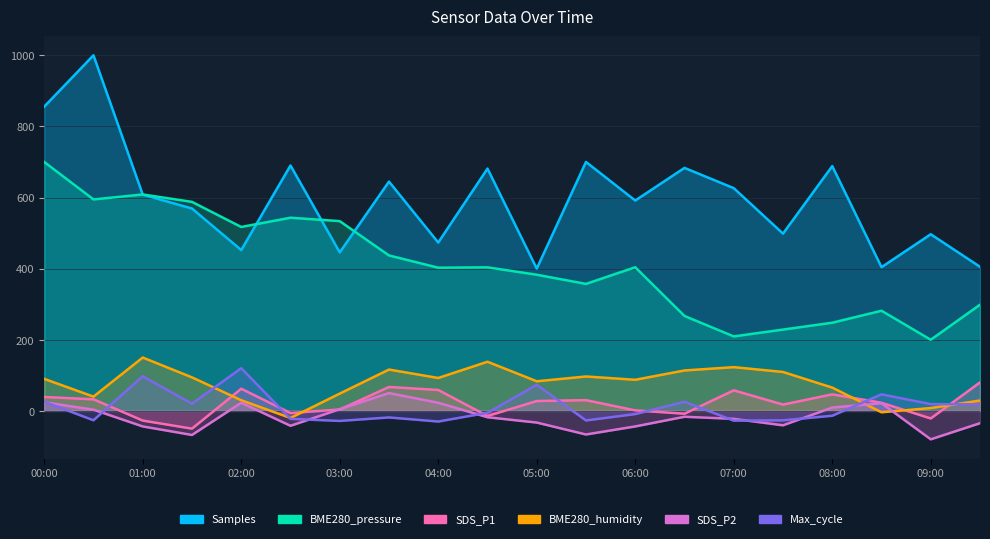

What is the difference between the BME280_pressure values at 08:00 and 07:00?

38.5